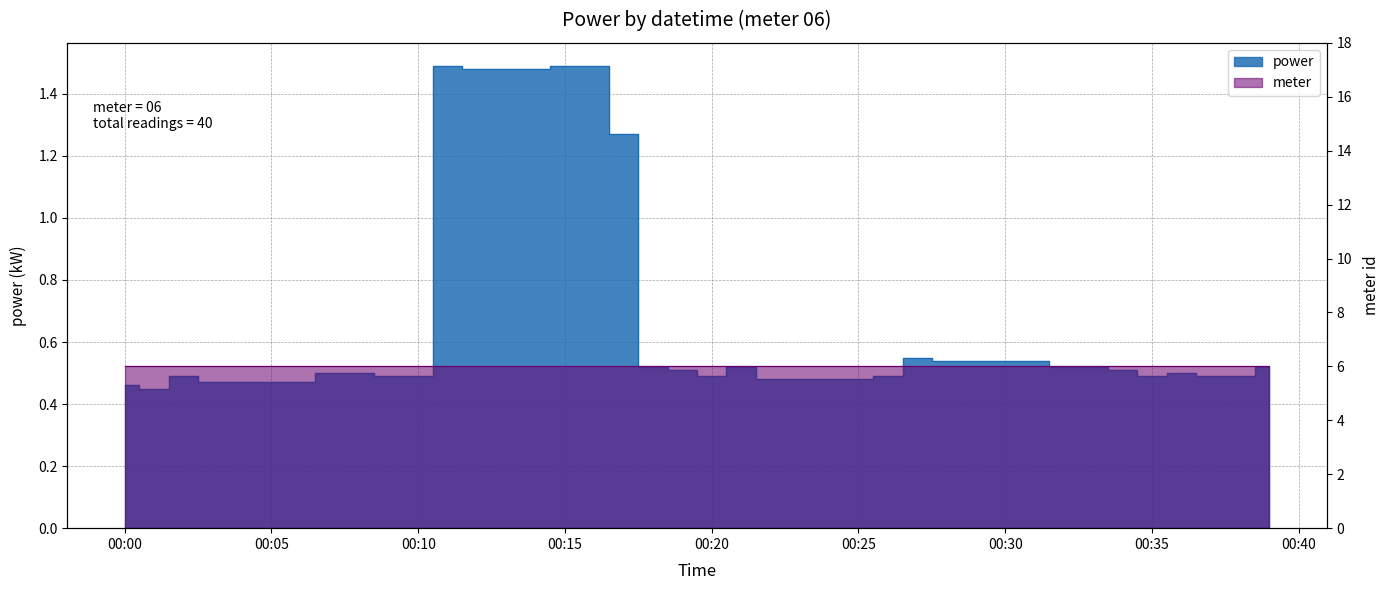

Which category has the lowest value across all series?

2023-05-23T00:01:00